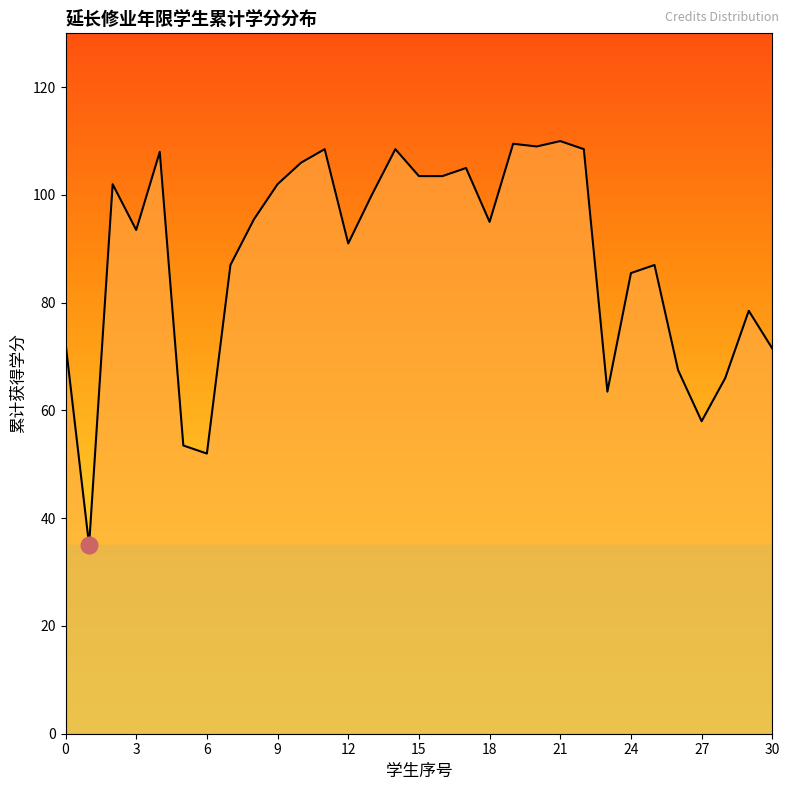

What is the difference between the maximum and minimum values?

75.0